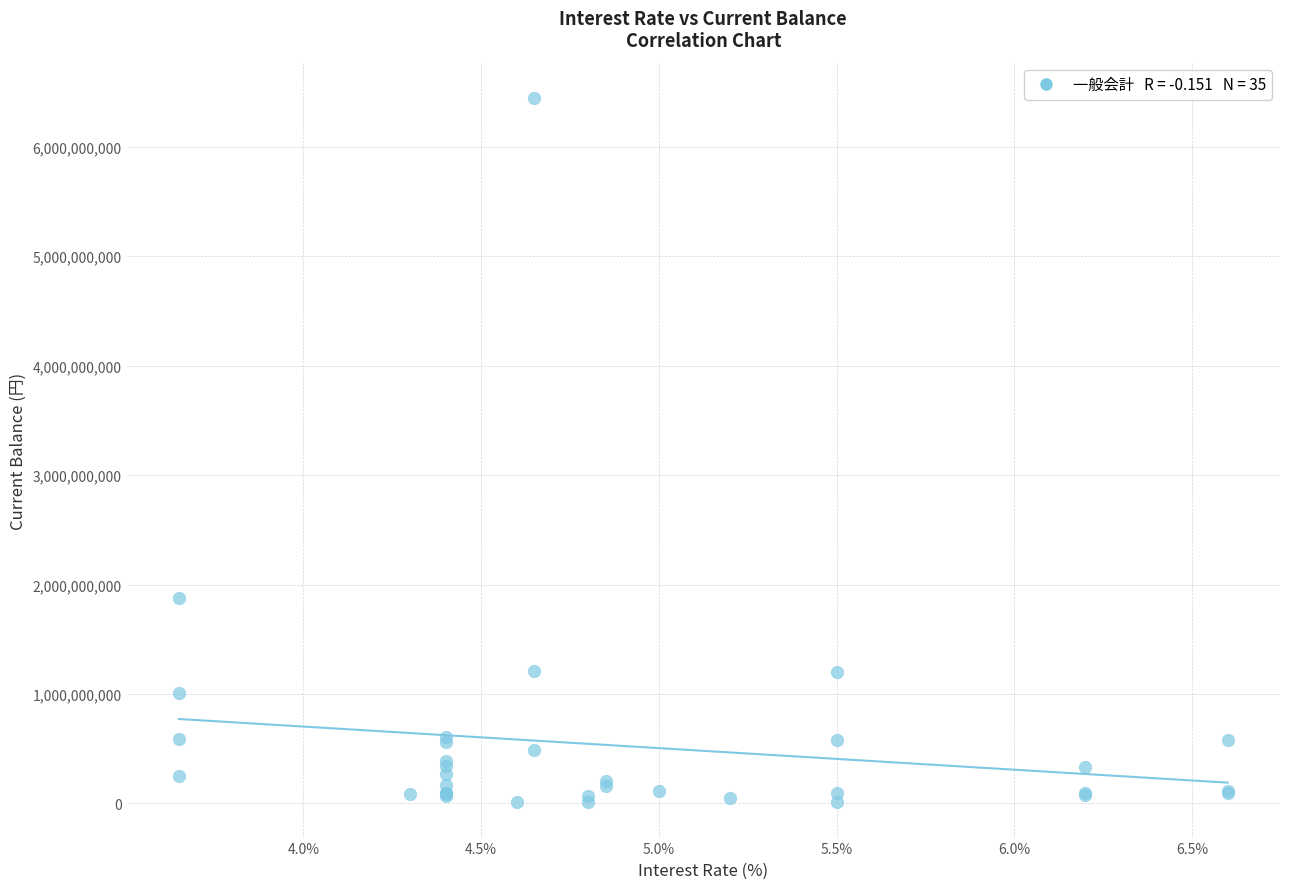

What Y value in the scatter plot is closest to 3227757118?

1873609705